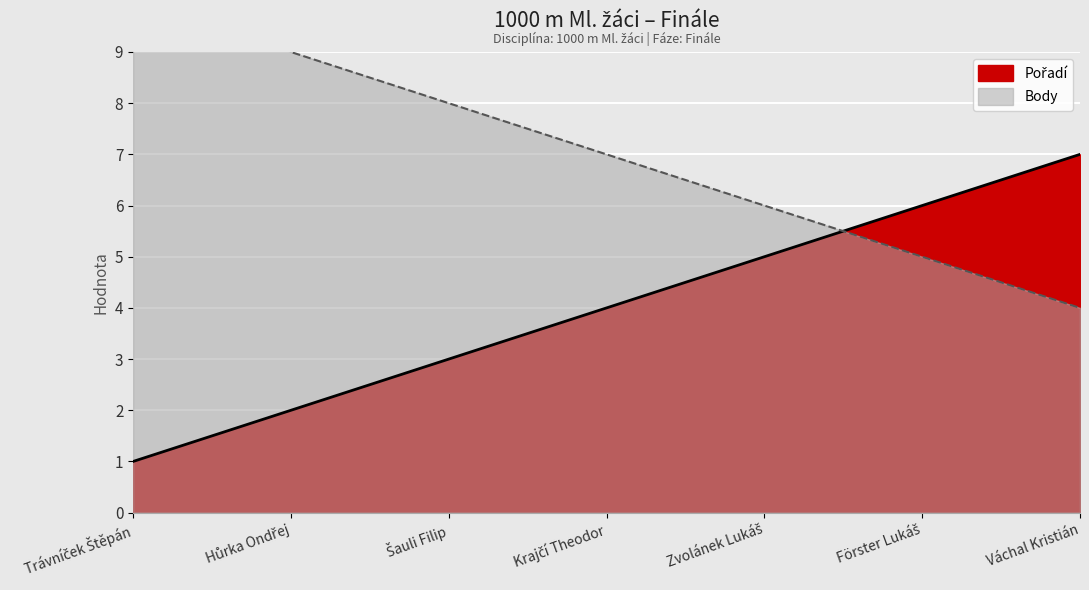

What is the value of the Body point at the 2nd from the left?

9